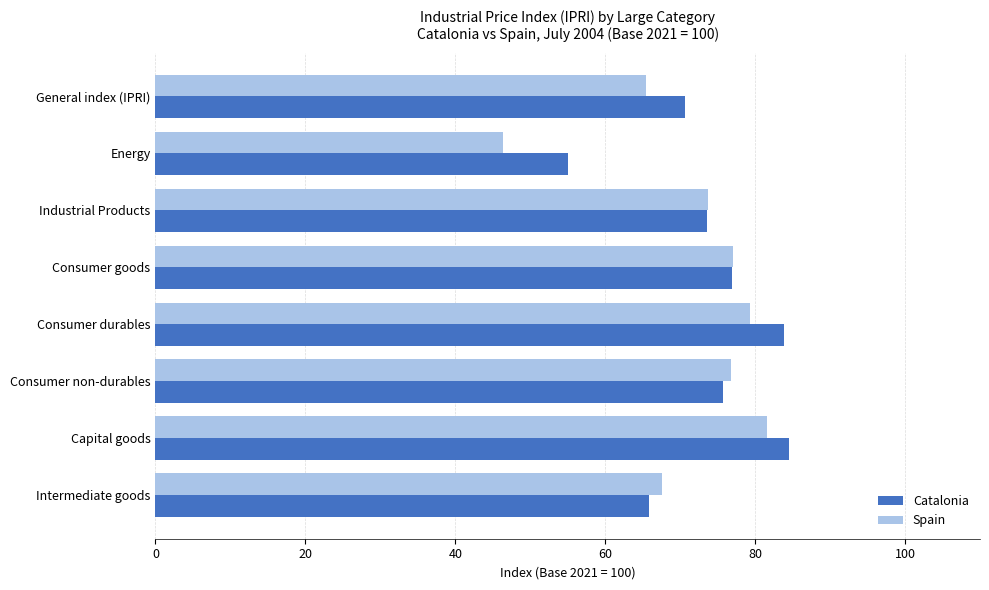

Rank the series by their average value, from lowest to highest.

Spain, Catalonia